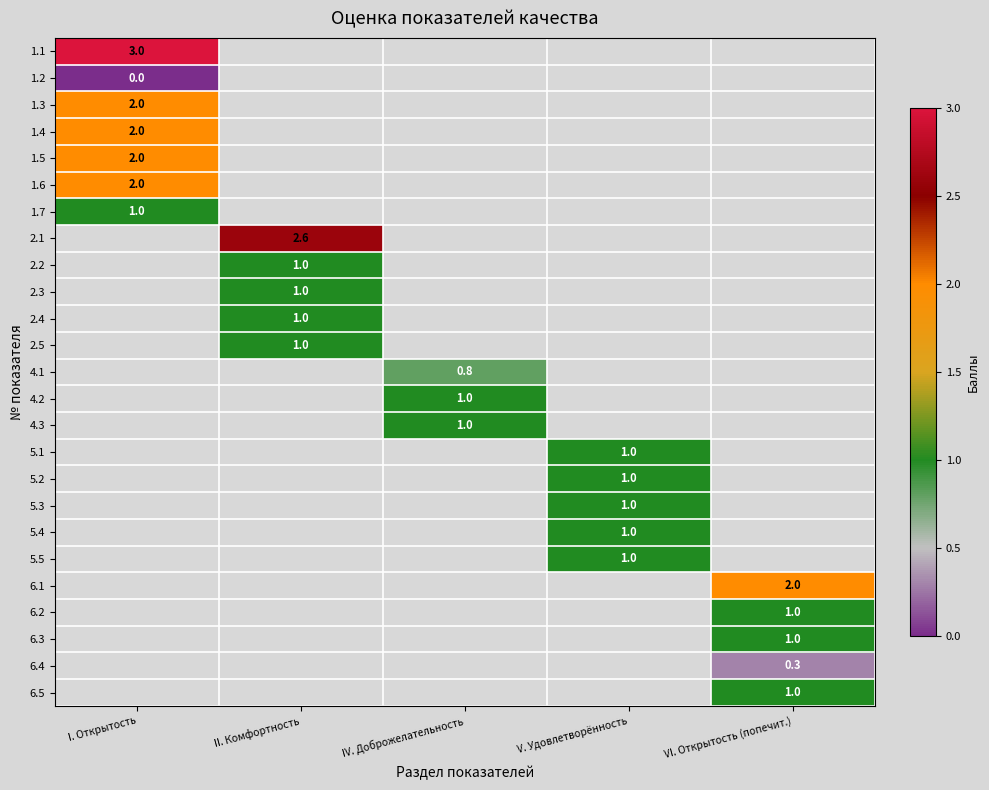

Which category has the lowest value across all series?

I. Открытость